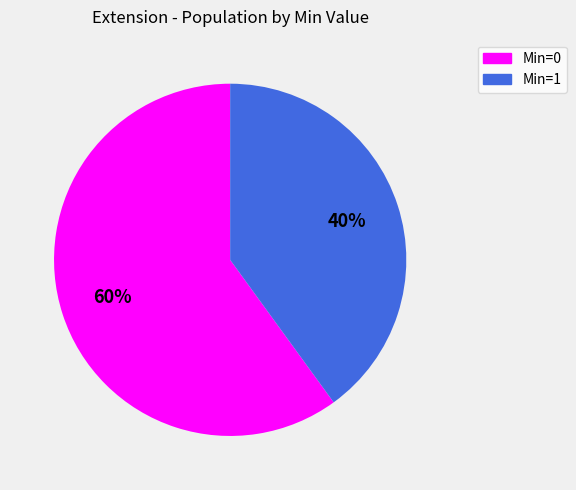

Do Min=0 and Min=1 together represent more than half of the pie?

Yes